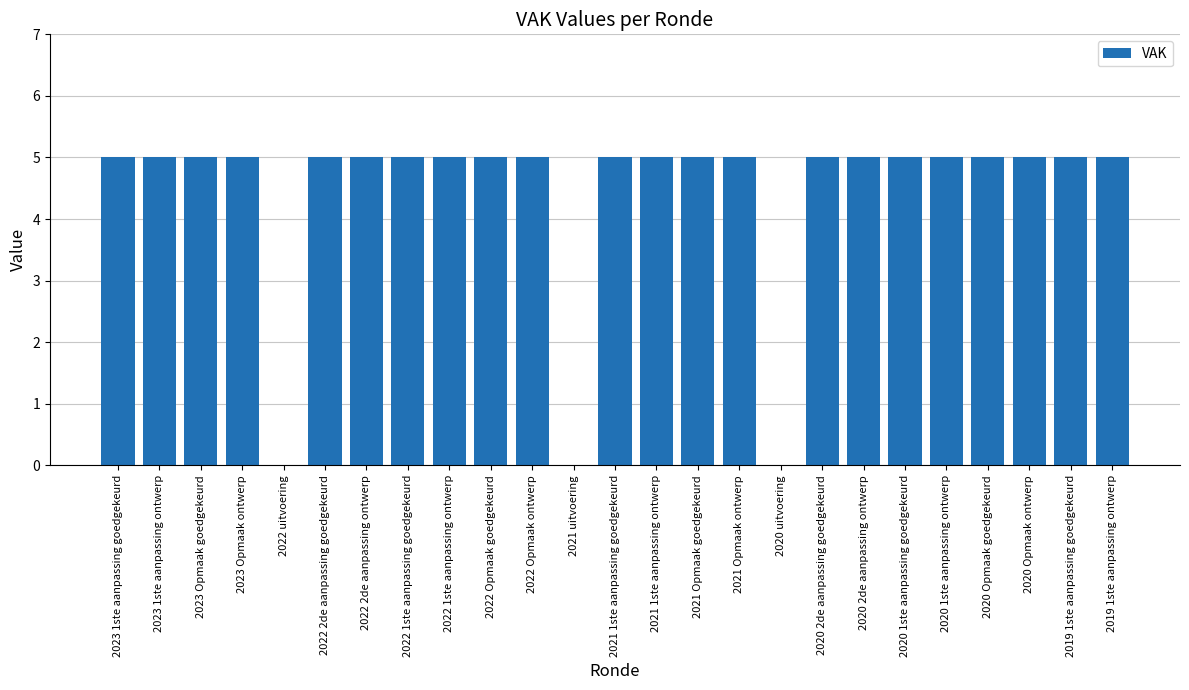

What is the sum of the values at 2022 2de aanpassing goedgekeurd and 2023 Opmaak goedgekeurd?

10